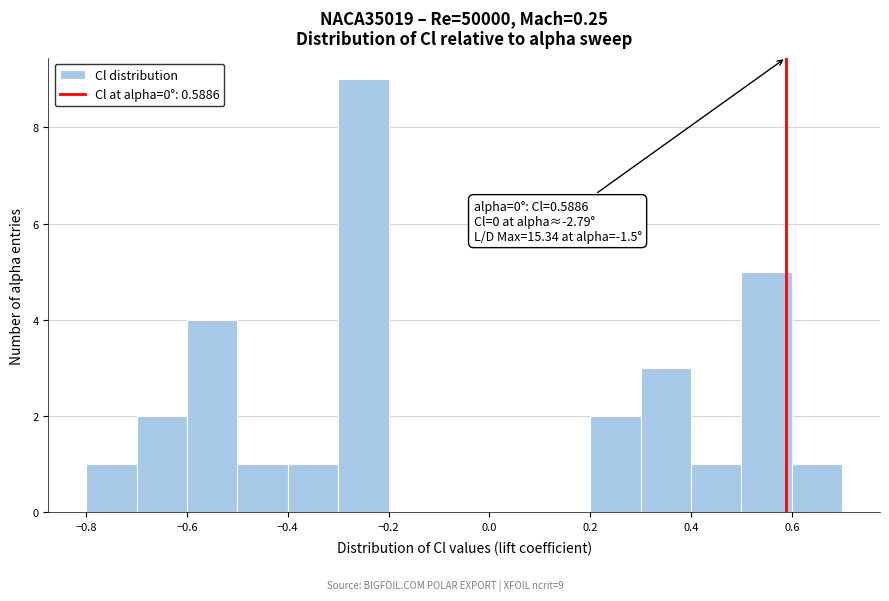

Which range on the x-axis has the tallest bar?

-0.3 to -0.2